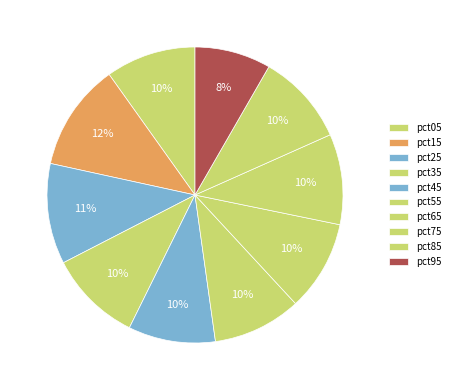

To the nearest percent, what is the combined percentage of pct05 and pct75?

20%